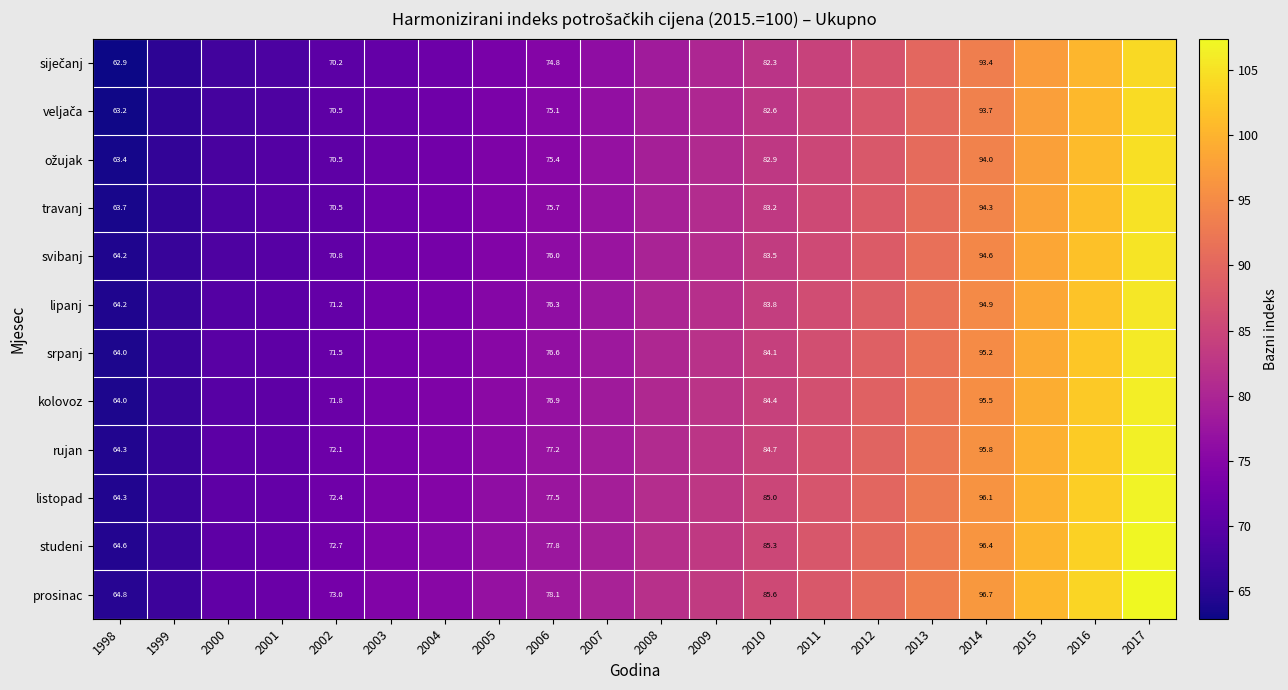

The prosinac series shows 93.4 at 2013. True or false?

True